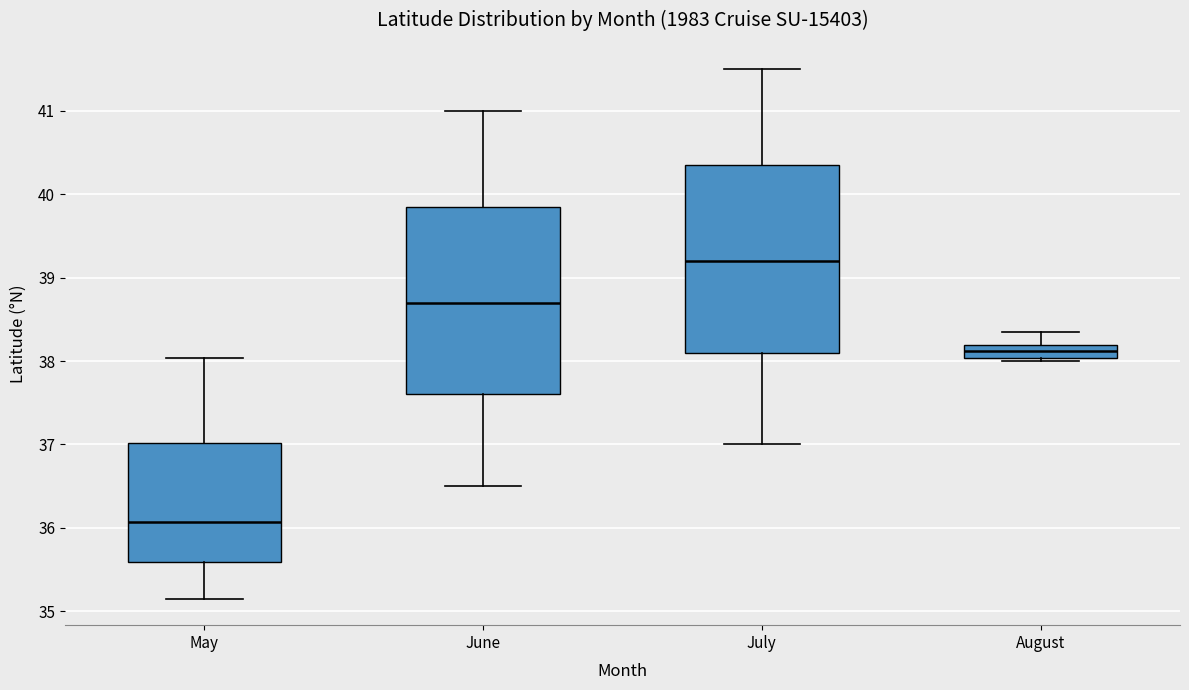

Which box has the lowest median line?

May